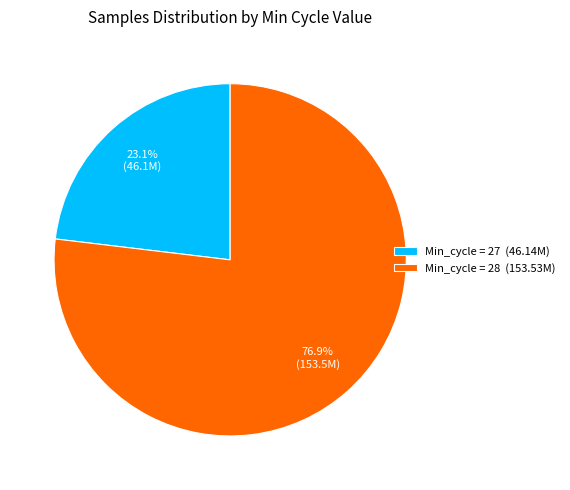

What is the ratio of the value at Min_cycle = 28 (153.53M) to the value at Min_cycle = 27 (46.14M)?

3.3